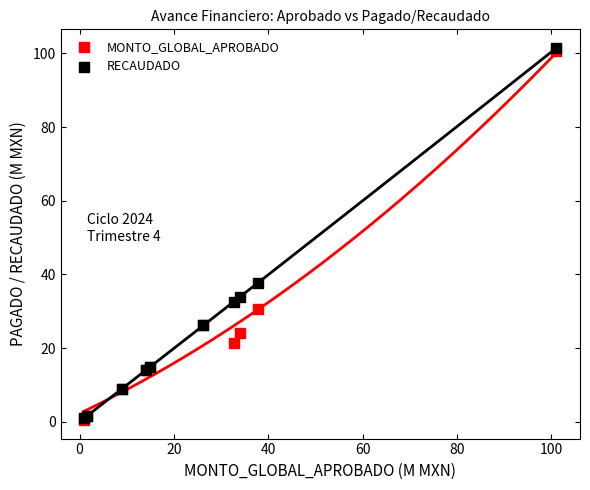

What are all the series names shown in the legend?

MONTO_GLOBAL_APROBADO, RECAUDADO